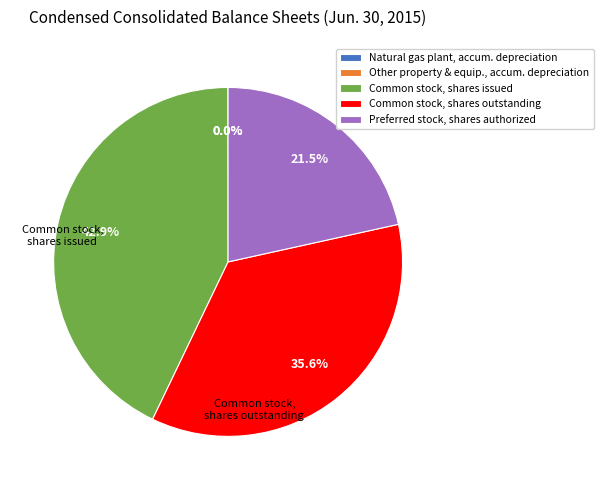

What percentage is NOT represented by Common stock, shares issued?

57.1%